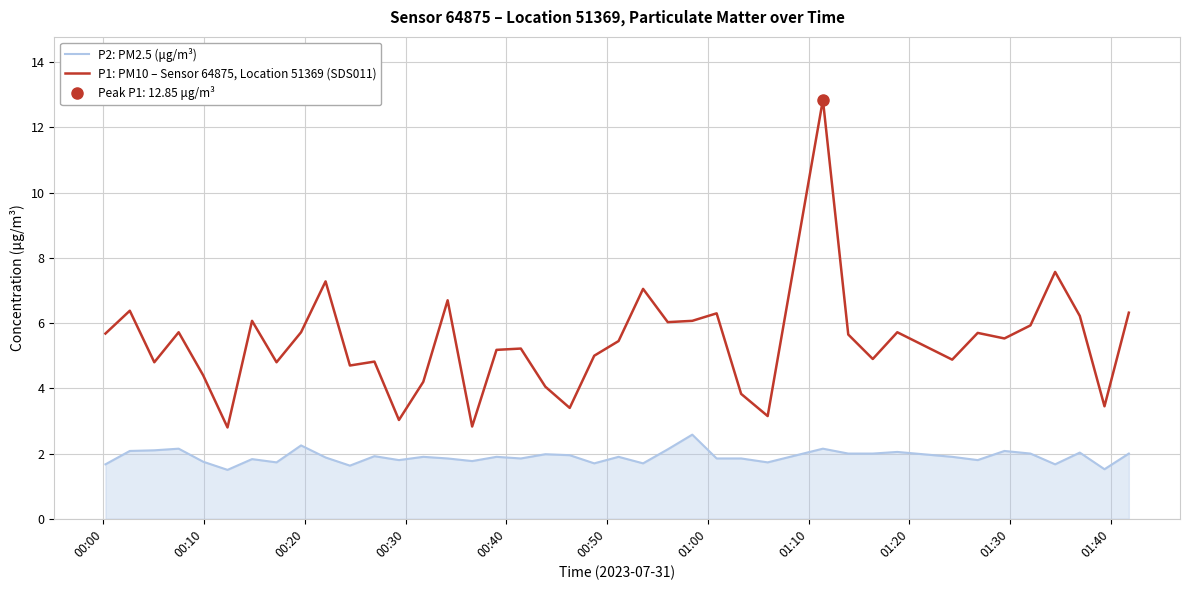

True or false: P2: PM2.5 (μg/m³) and P1: PM10 – Sensor 64875, Location 51369 (SDS011) cross at least once.

False